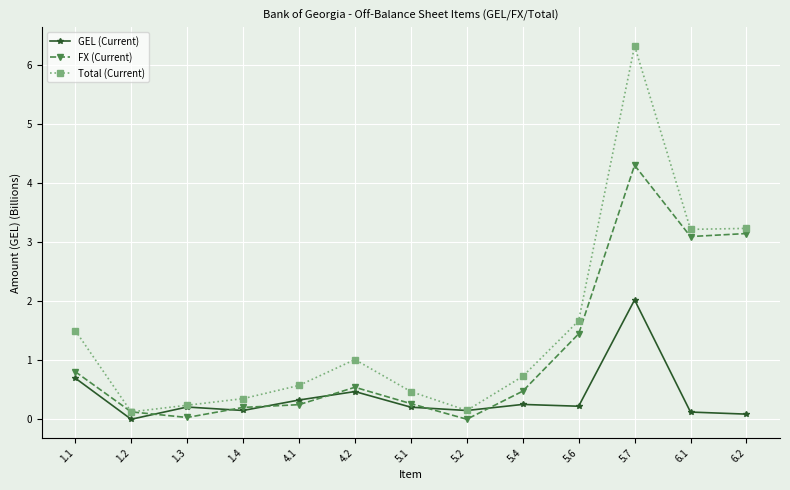

What is the difference between the second highest and minimum values in the GEL (Current) series?

0.7